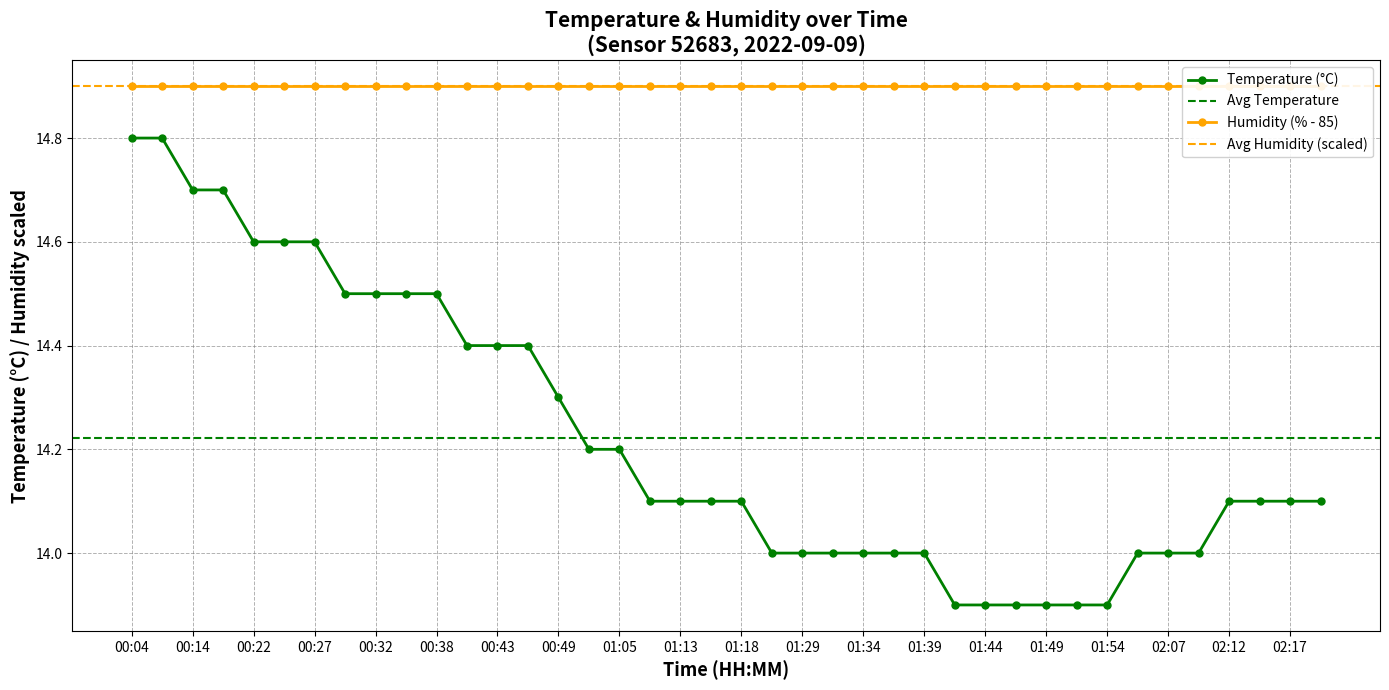

What is the label of the 28th point from the right?

00:43